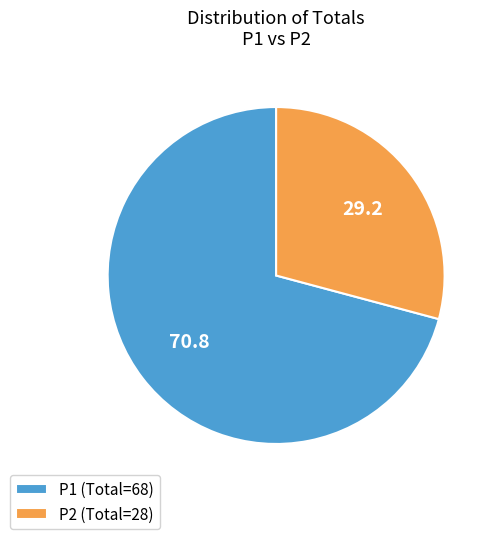

What is the largest slice in the pie chart?

P1 (Total=68)